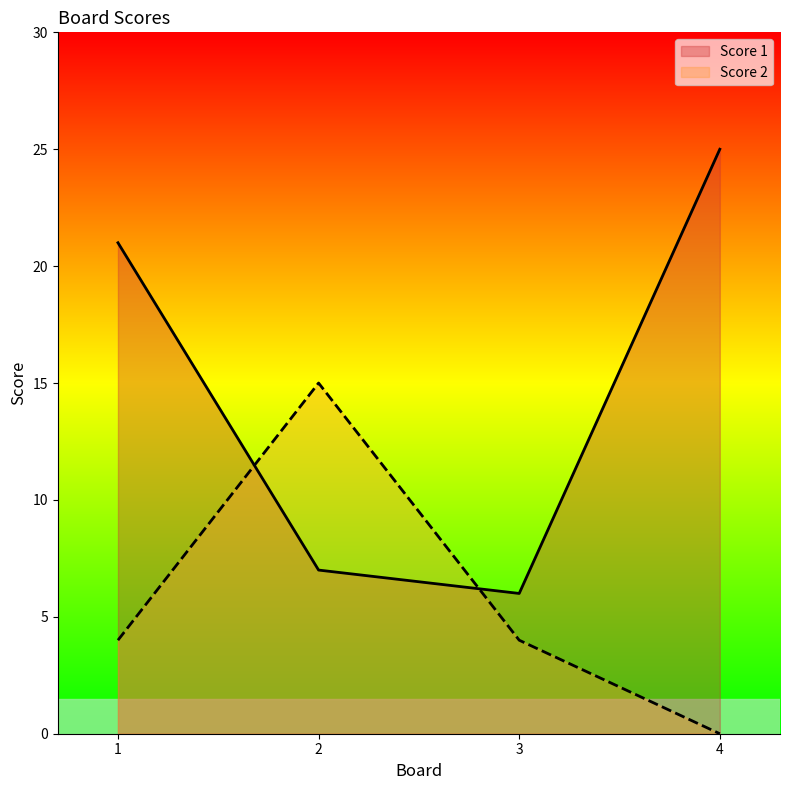

At how many categories does at least one series exceed 23?

1